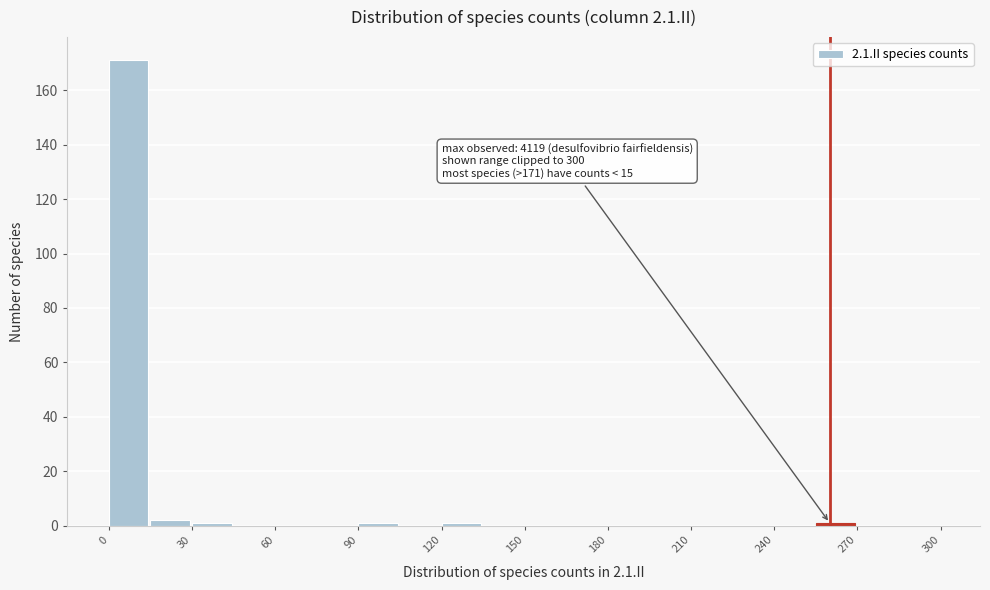

Around what value on the x-axis is the tallest bar? Give the approximate position of its centre, as read against the axis.

5